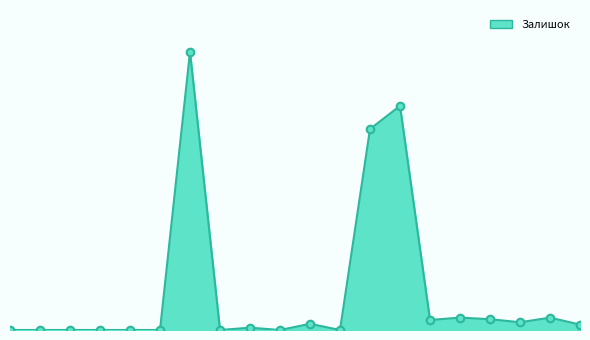

Does the chart have visible grid lines?

No